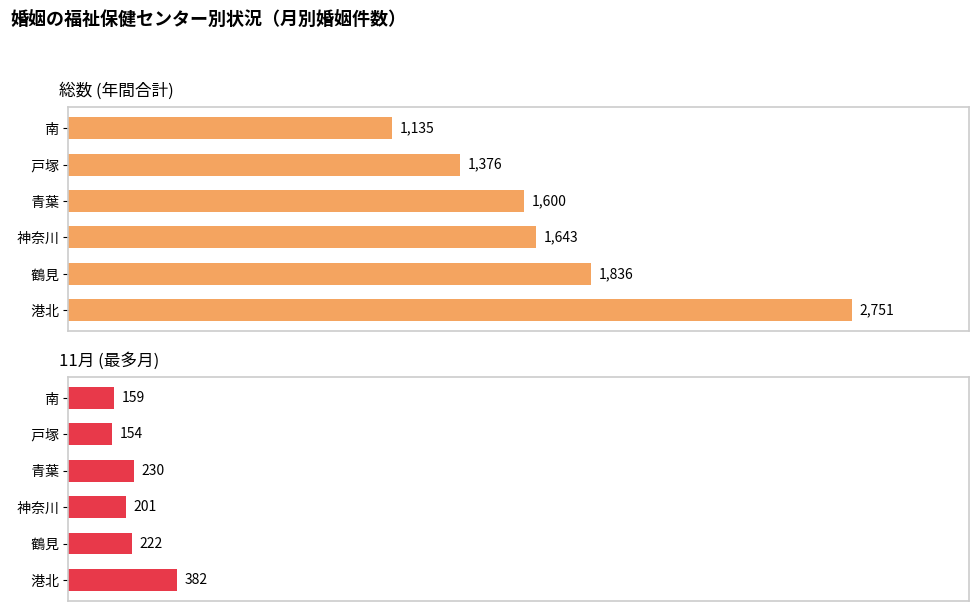

At how many categories does at least one series exceed 1054?

6